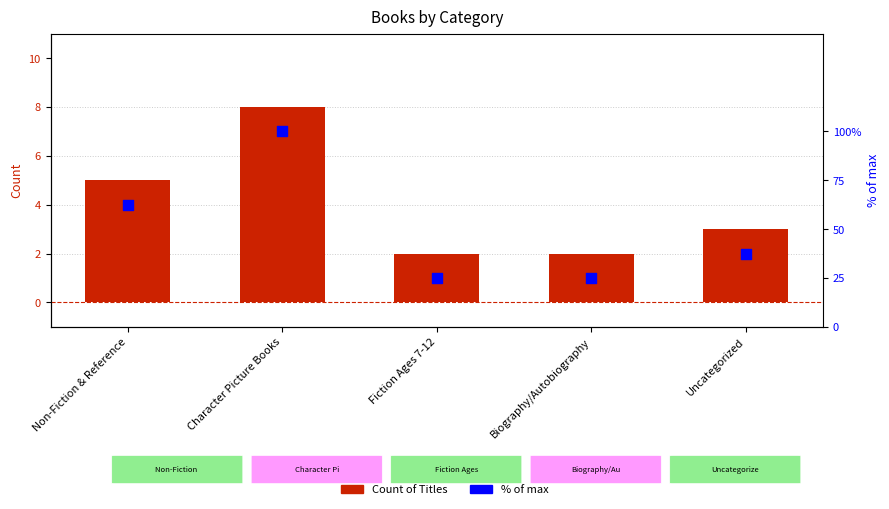

What is the total value across all series at Non-Fiction & Reference?

67.5